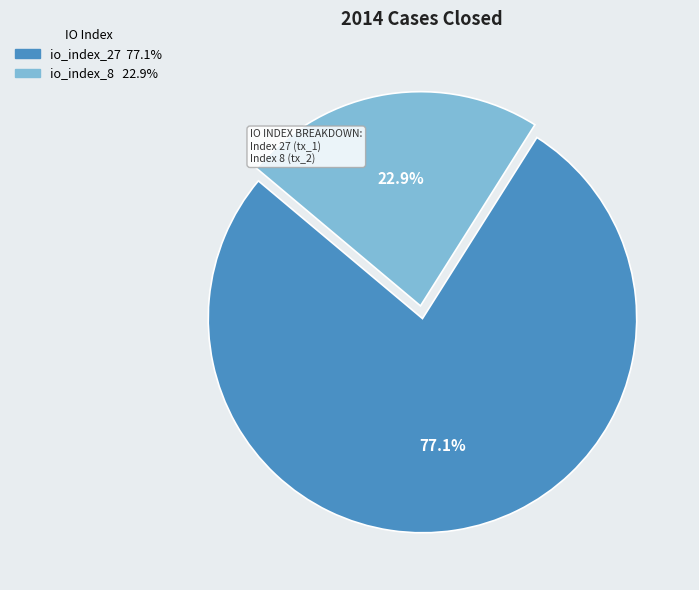

To the nearest percent, what portion does io_index_27 represent?

77%